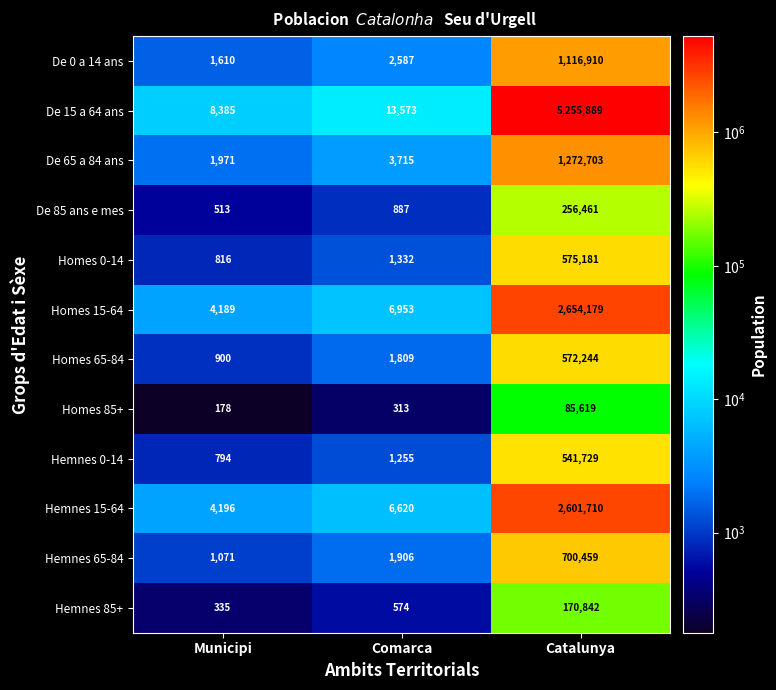

At which label is De 85 ans e mes closest to 128487?

Comarca